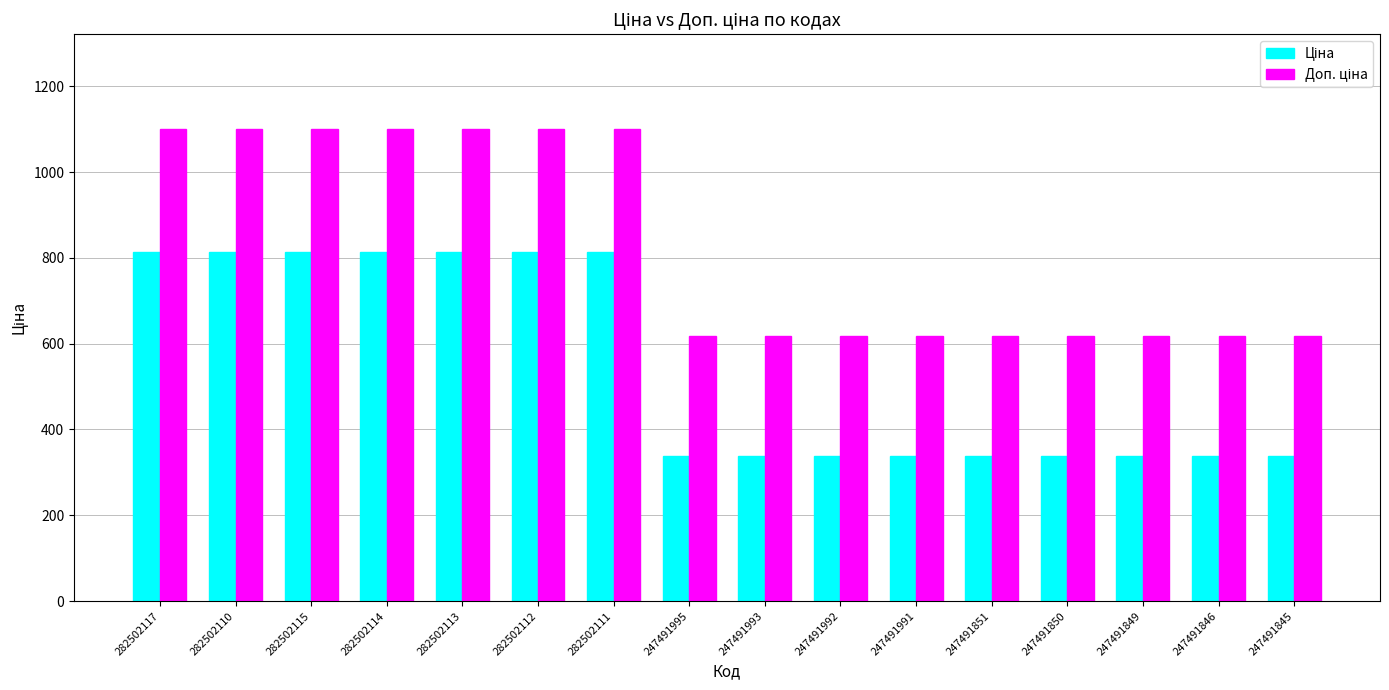

What is the spread (max minus min) of values at 282502112?

288.6